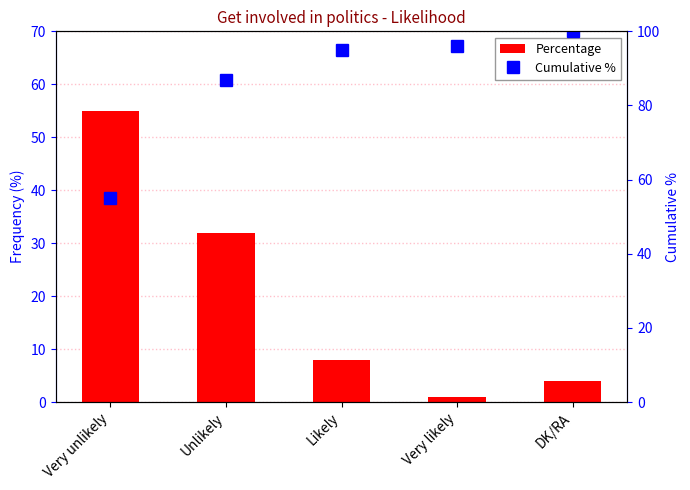

How many data points does each series have?

5